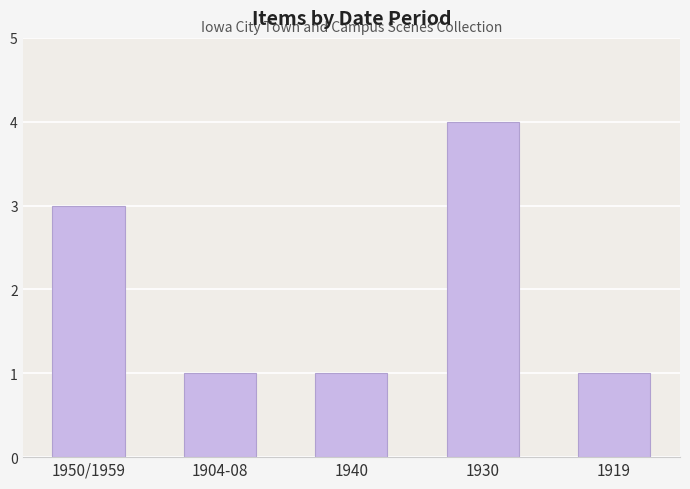

What is the value of the 4th bar from the left?

4